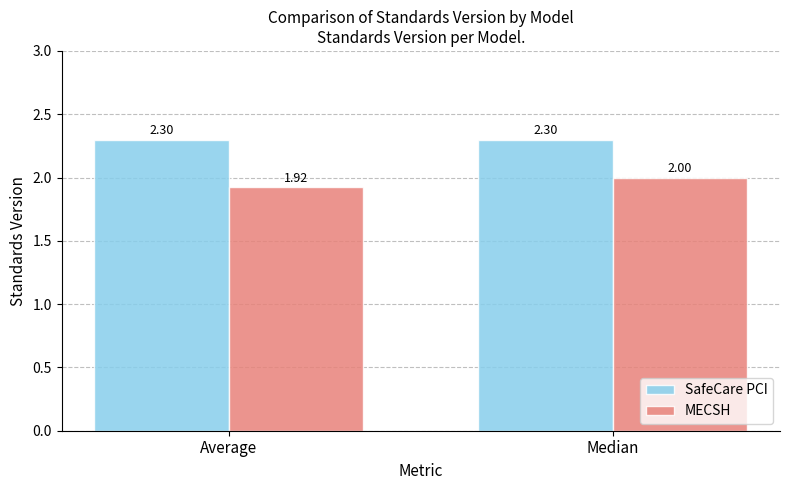

At which category is the sum across all series the highest?

Median